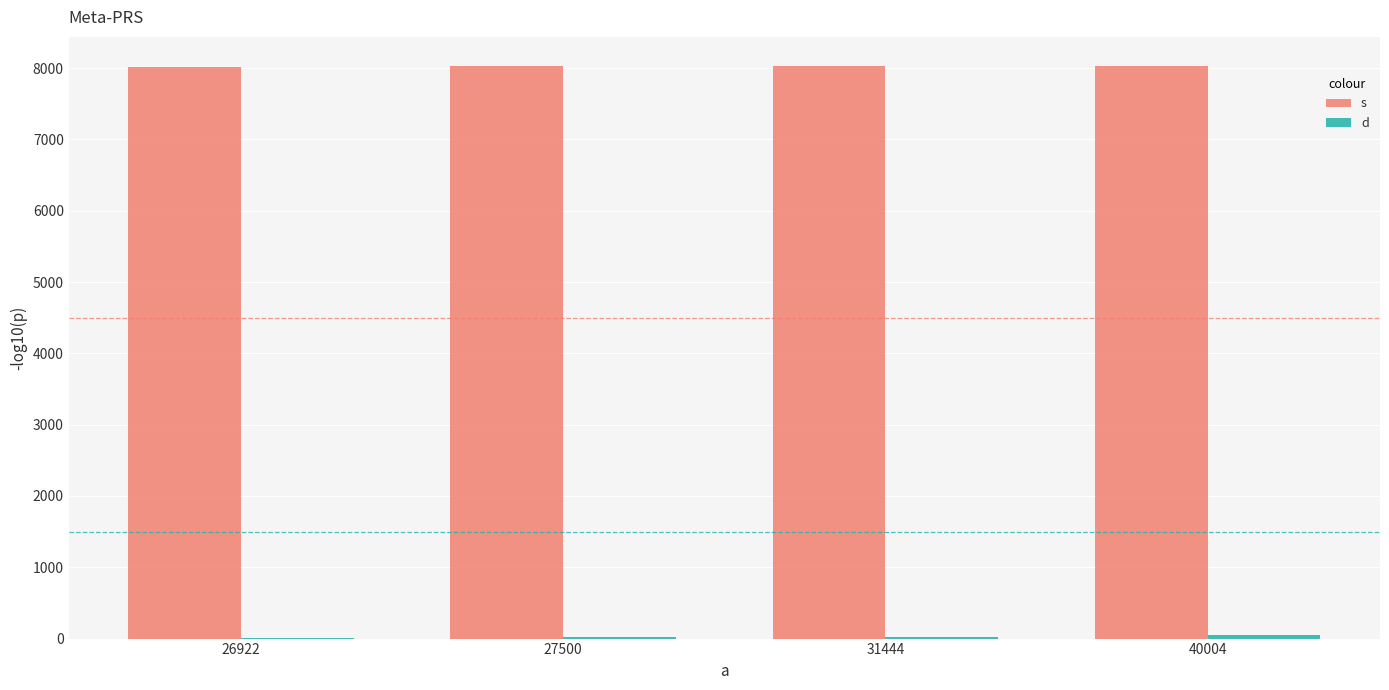

Is it true that s equals 3840 at 31444?

False